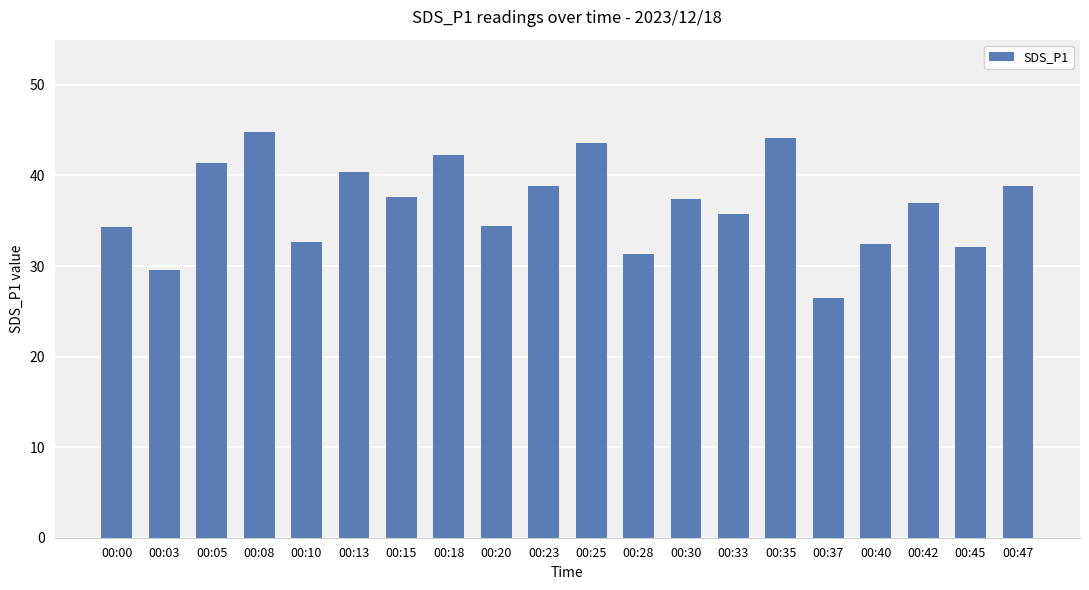

What is the maximum value shown in the chart?

44.8